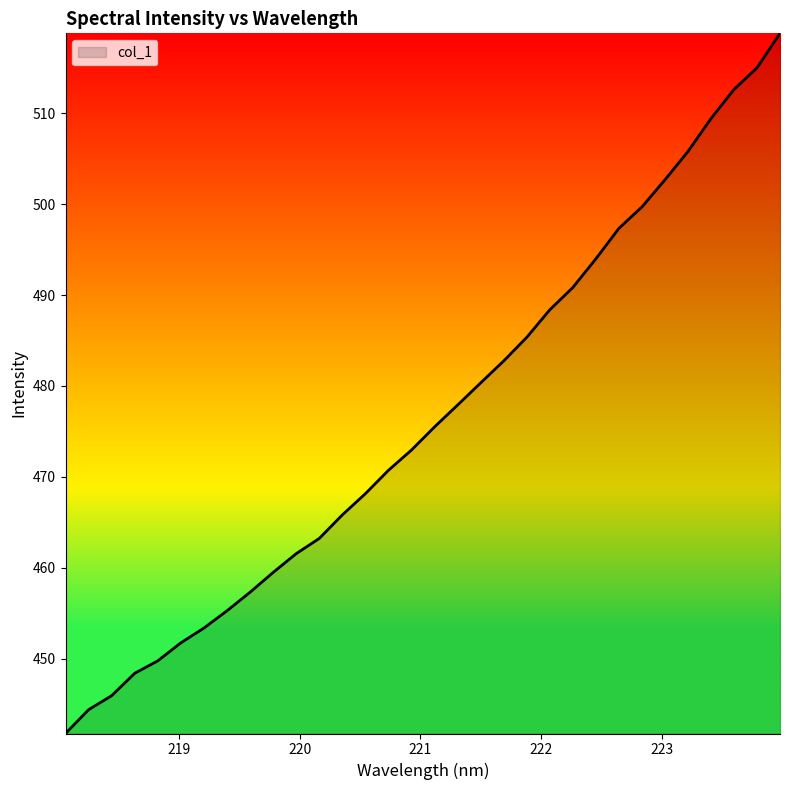

What is the sum of all values?

15246.1